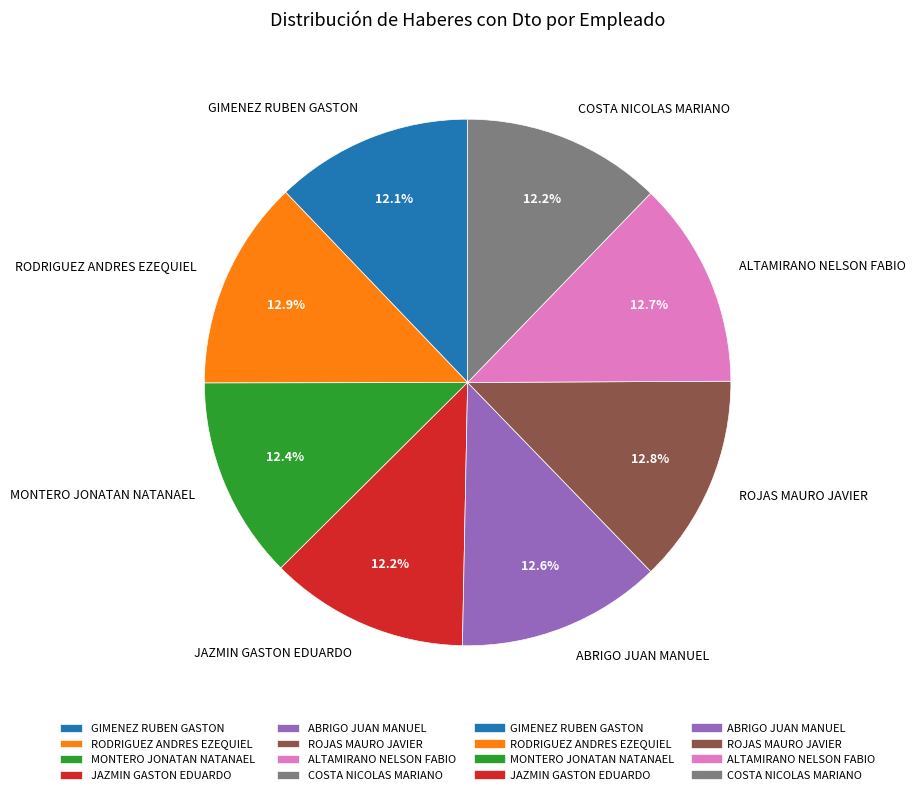

Is there a majority slice in this chart?

No